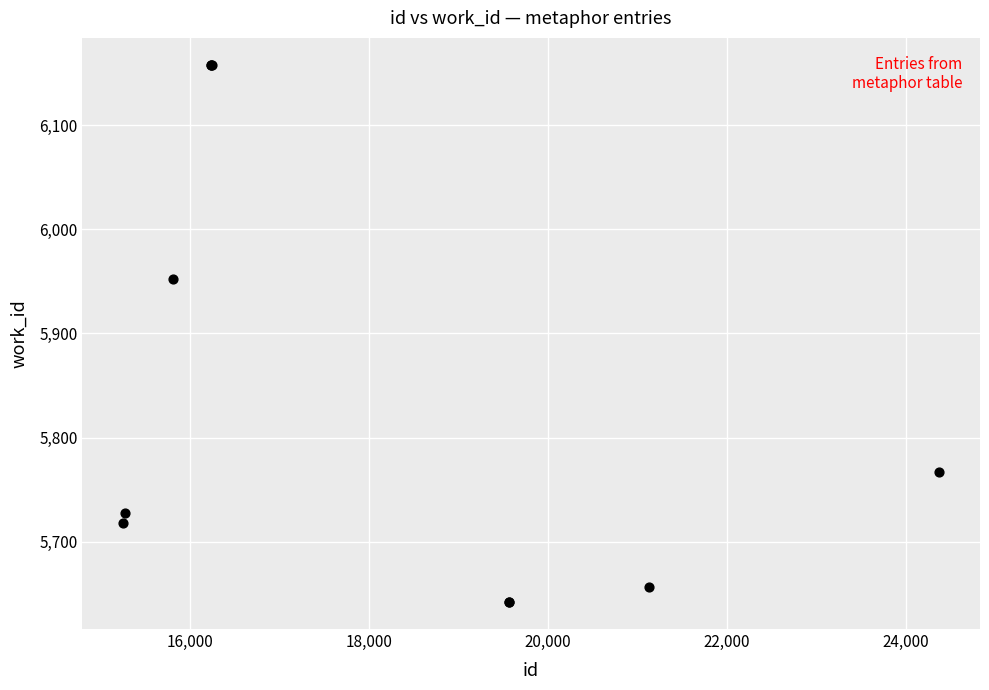

What Y value in the scatter plot is closest to 5900?

5952